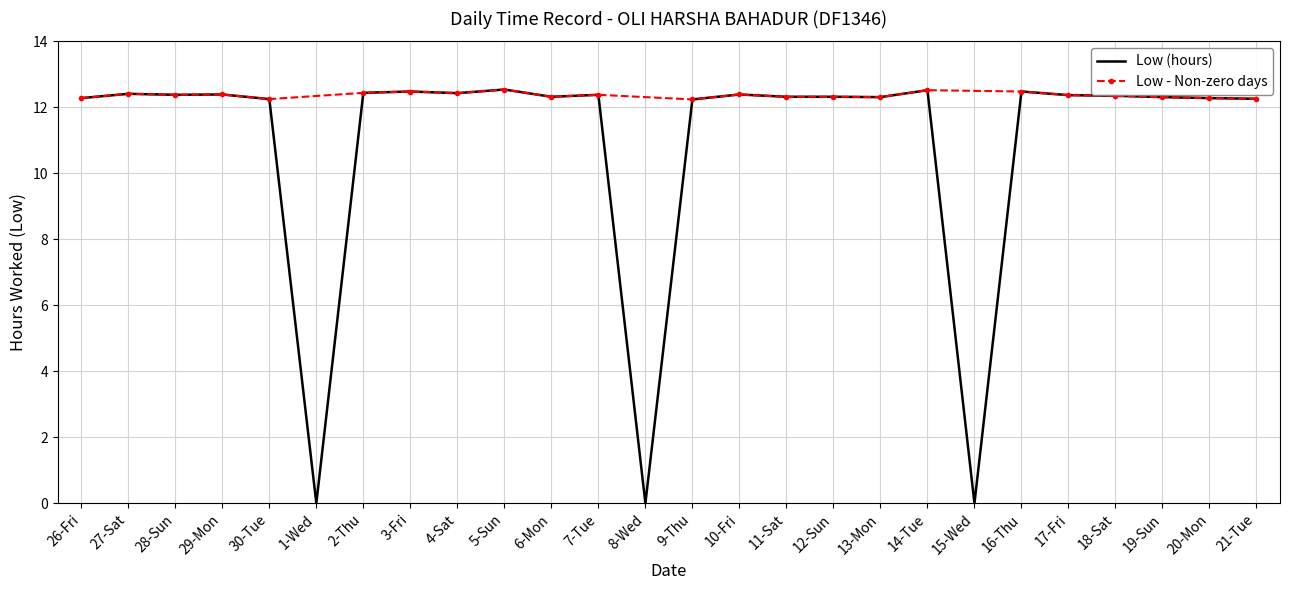

Which has a higher value, 3-Fri or 12-Sun?

3-Fri